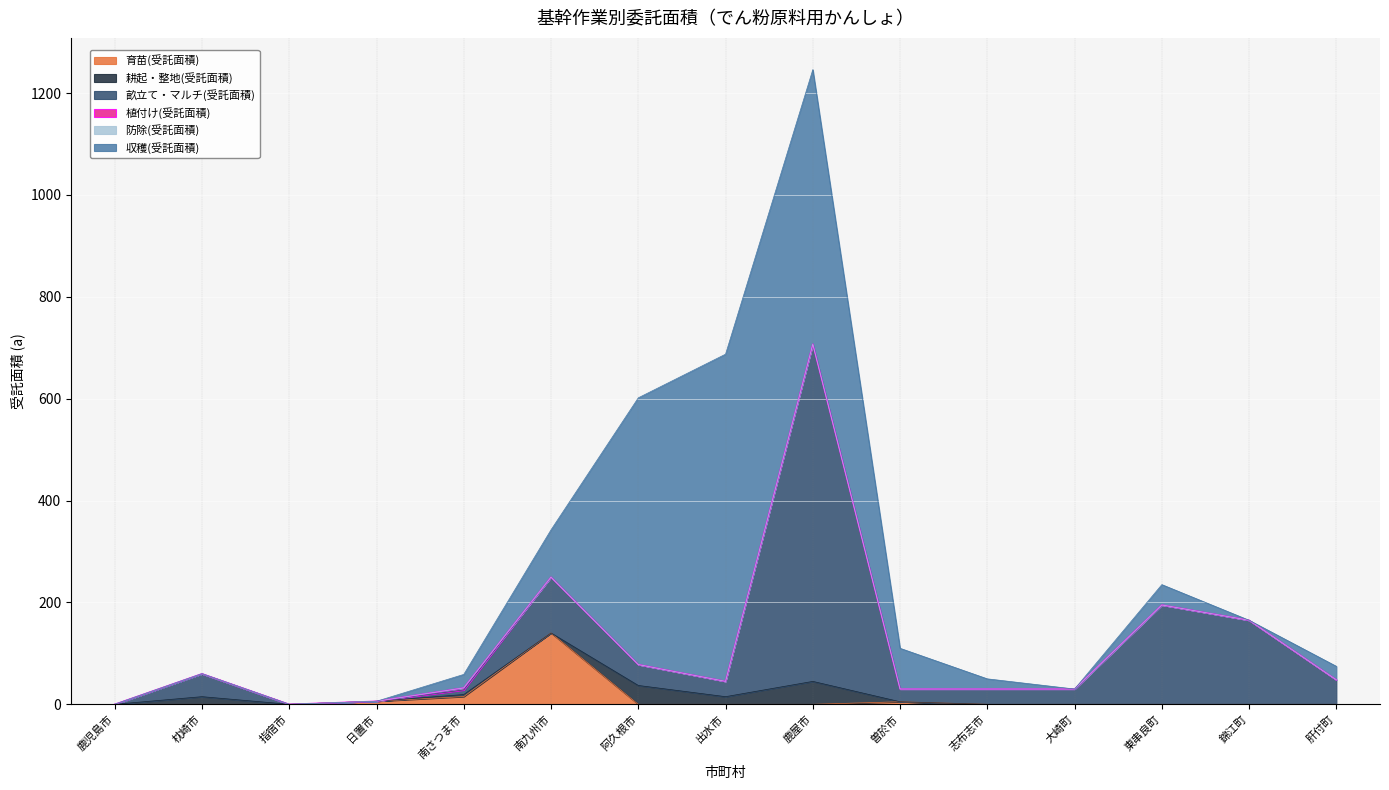

At how many categories does at least one series exceed 45?

8